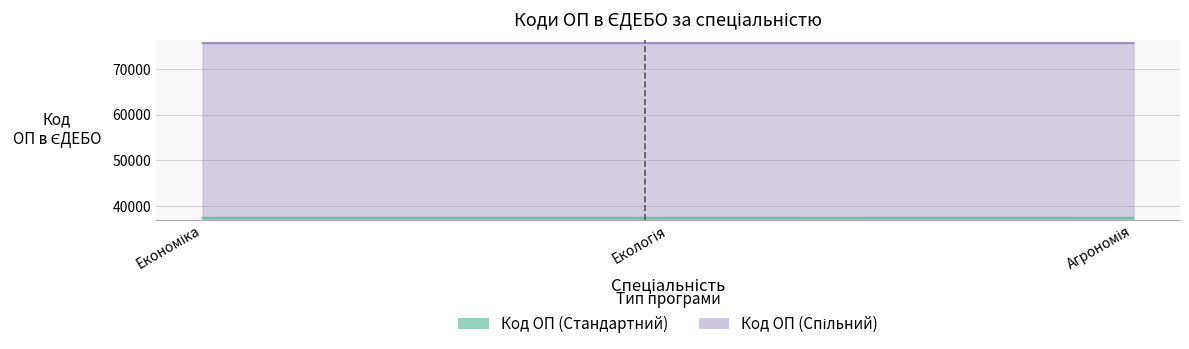

List the series in order of their overall mean, highest first.

Код ОП (Спільний), Код ОП (Стандартний)